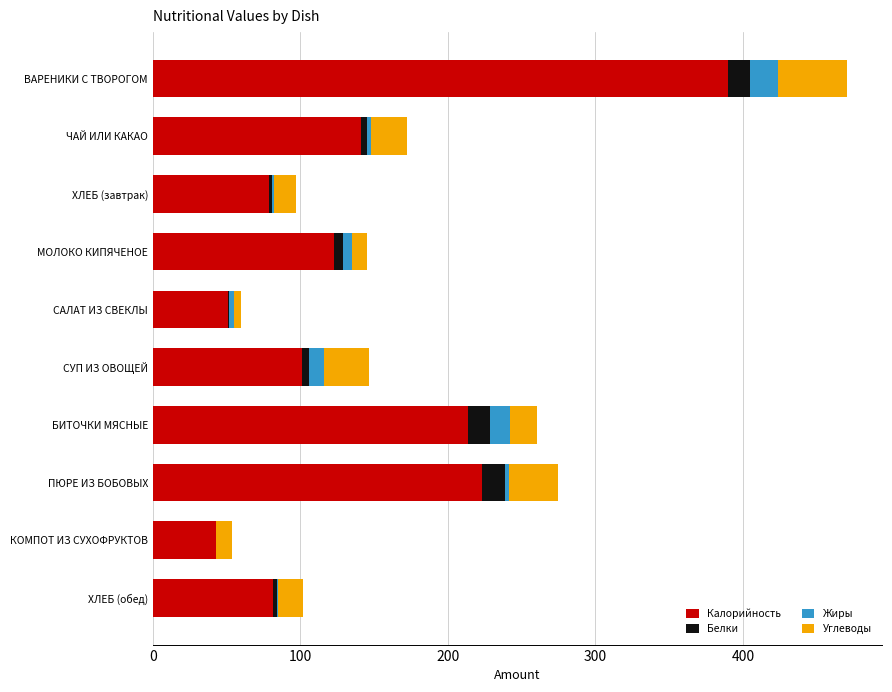

The value of Калорийность at ХЛЕБ (обед) is 47.3. True or false?

False